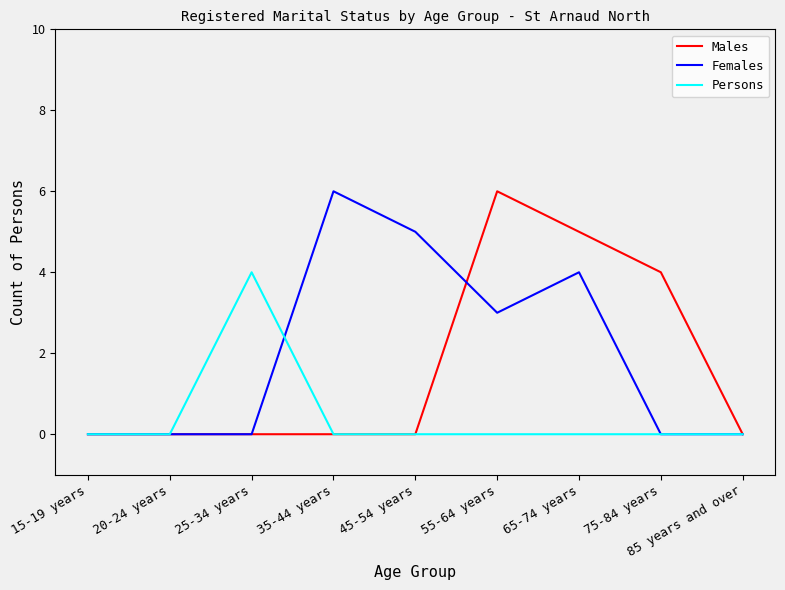

What position from the right is 35-44 years?

6